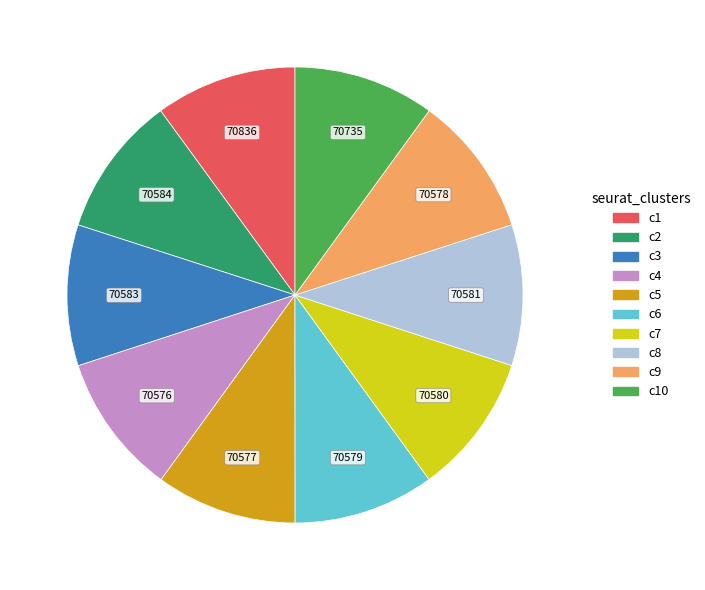

Does any single category account for the majority?

No